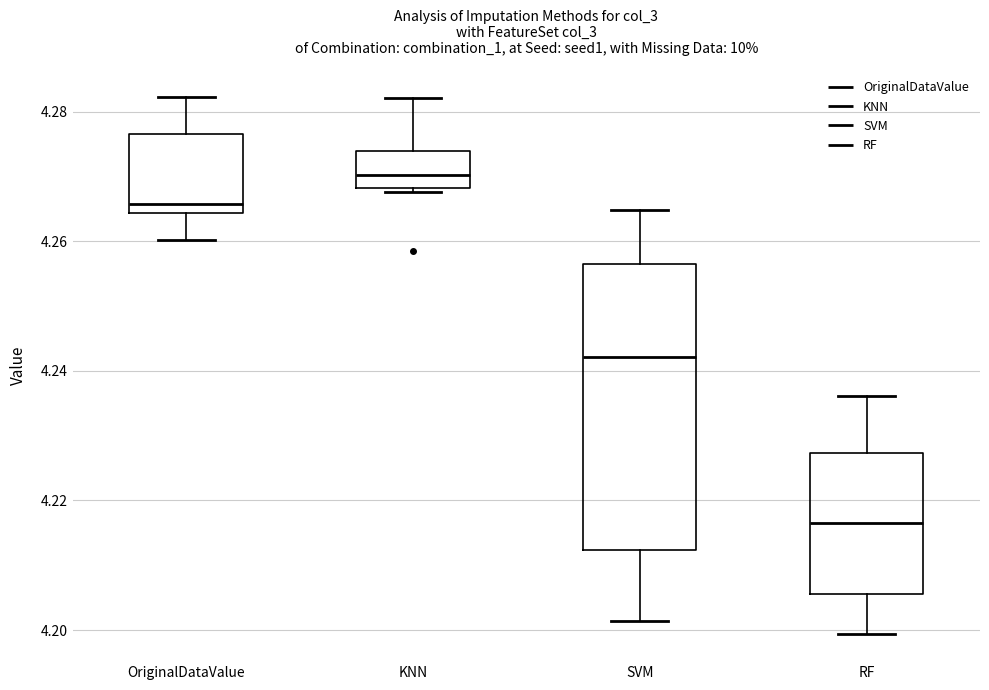

Which box is the tallest, from its lower edge to its upper edge?

SVM